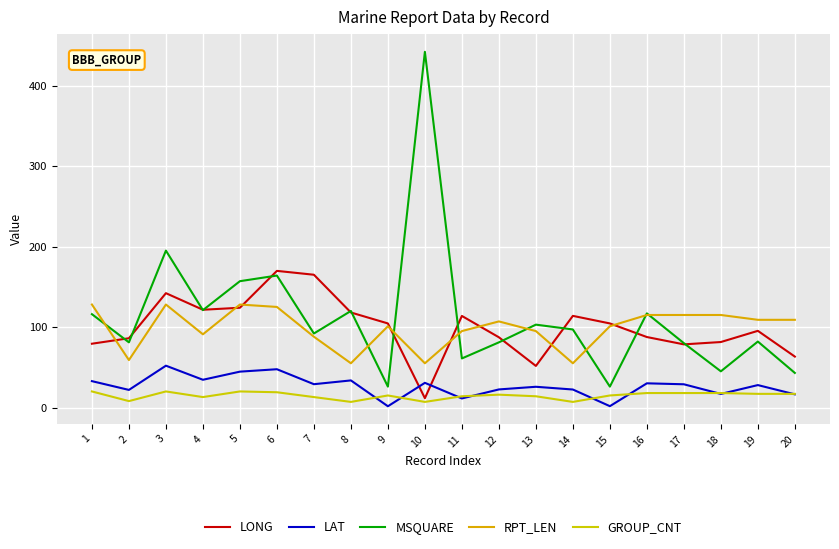

Which series has the largest range (max minus min)?

MSQUARE